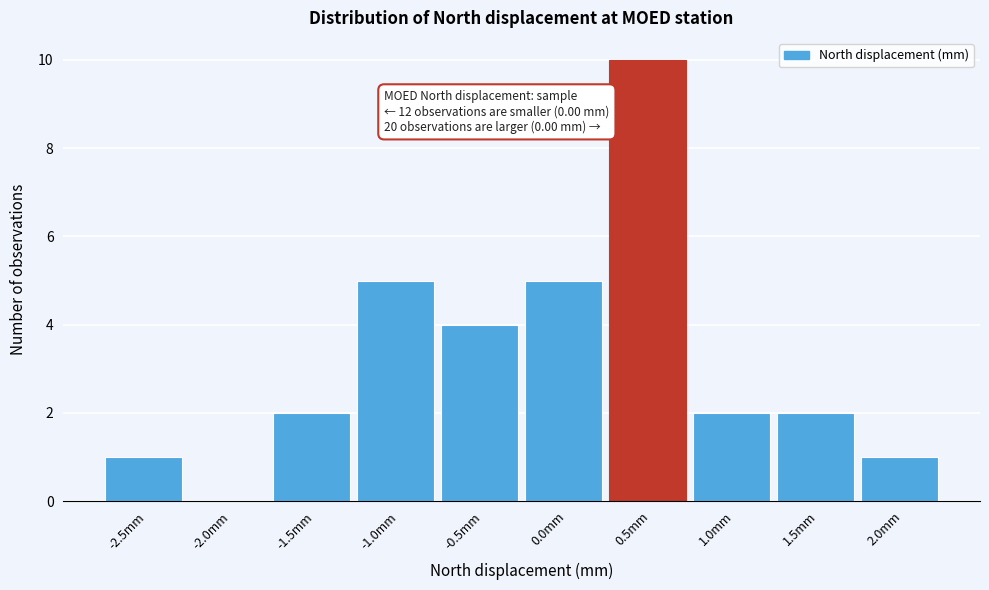

Reading right to left, list all the values displayed in this chart.

2.0mm=1	1.5mm=2	1.0mm=2	0.5mm=10	0.0mm=5	-0.5mm=4	-1.0mm=5	-1.5mm=2	-2.0mm=0	-2.5mm=1